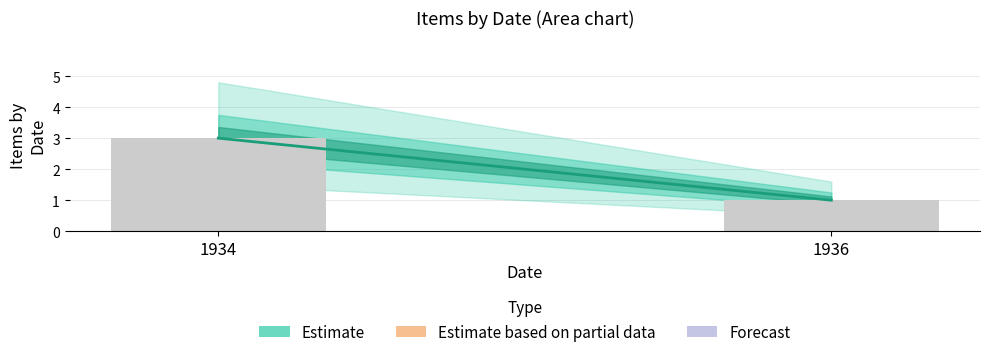

What value does the data have at 1934?

3